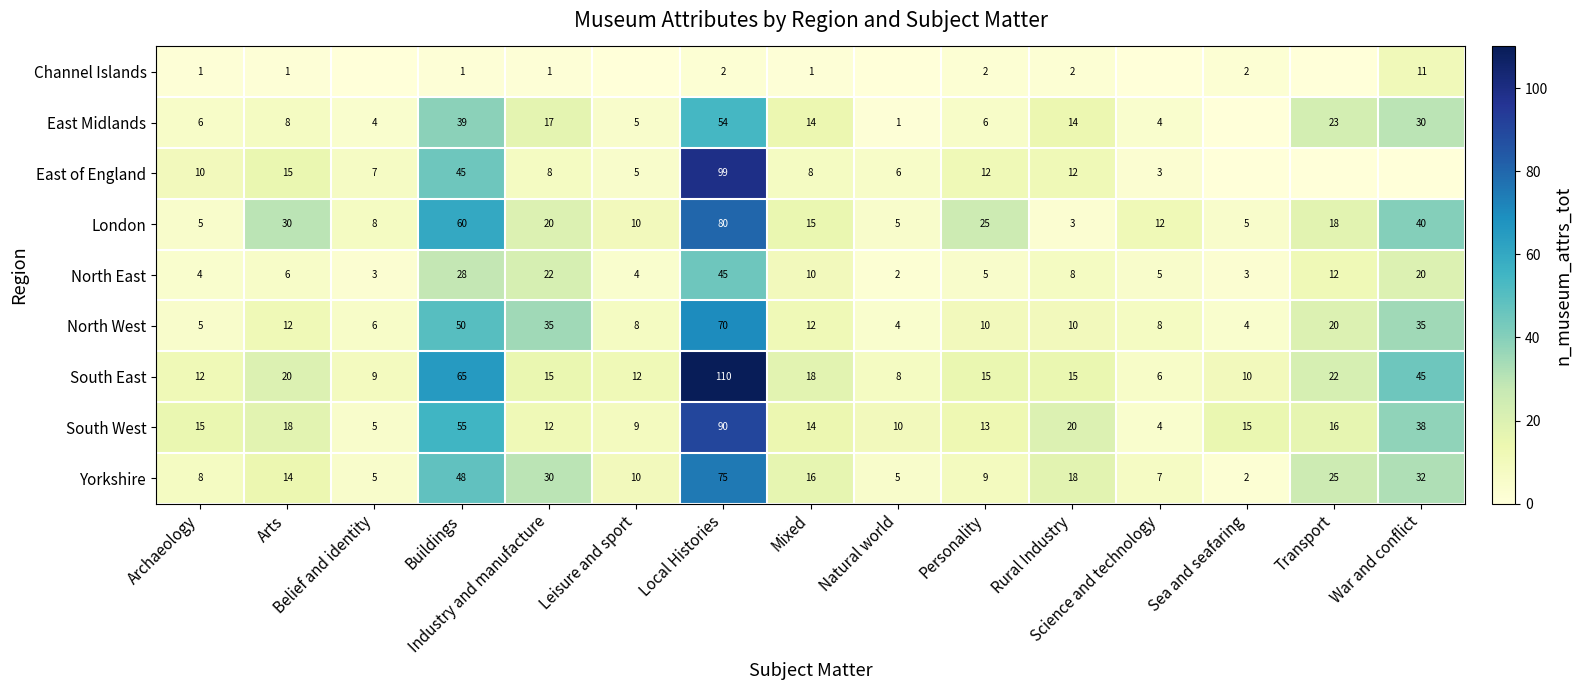

Is the value of Channel Islands at Rural Industry greater than the value of East Midlands at Transport?

No